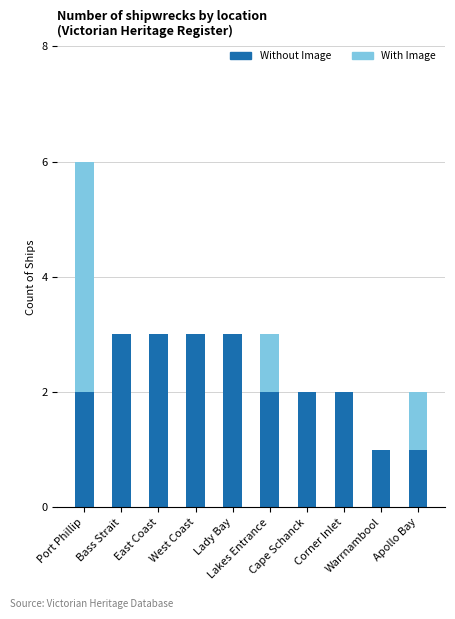

What is the maximum value for Without Image?

3